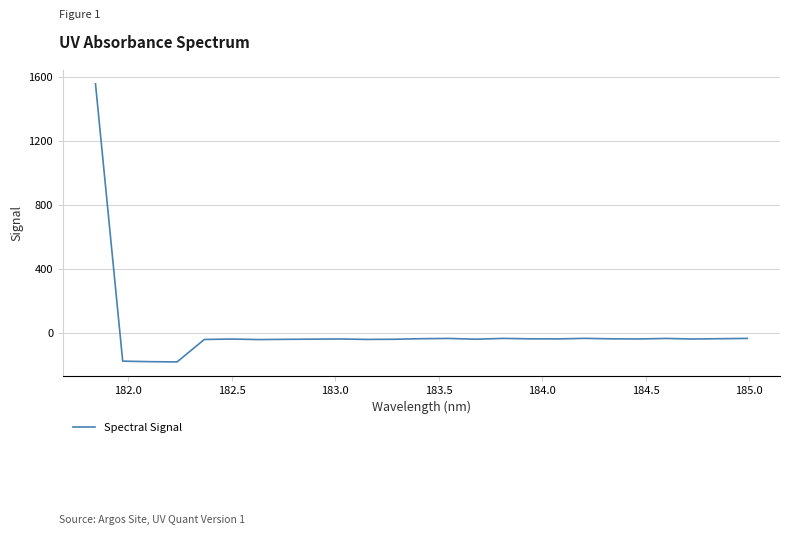

Does the chart display data point markers on the line(s)?

No